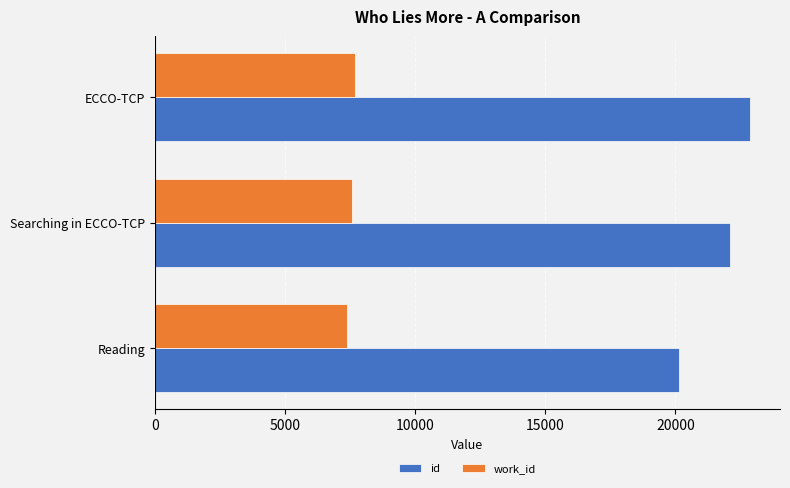

Where is work_id nearest to the value 7538?

Searching in ECCO-TCP